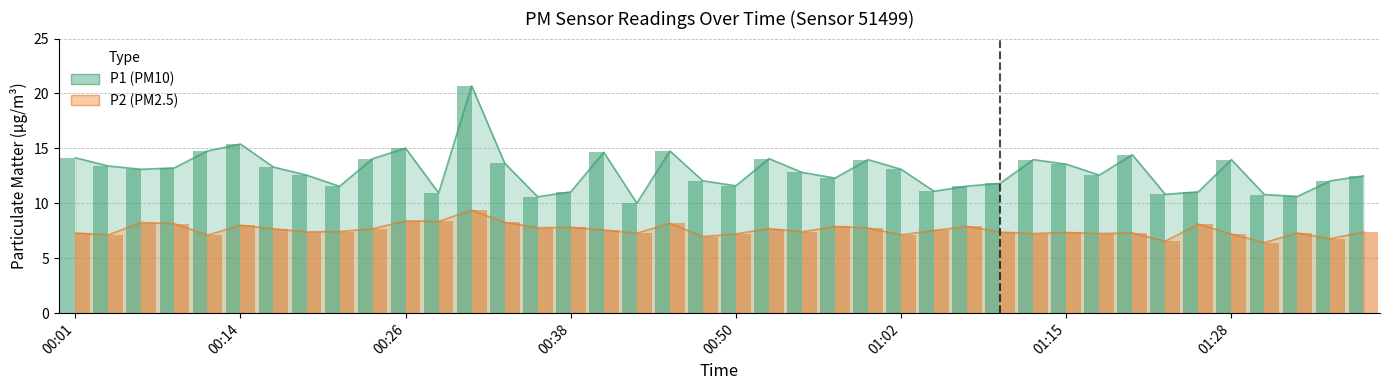

What value does the P2 series have at 01:07?

7.9